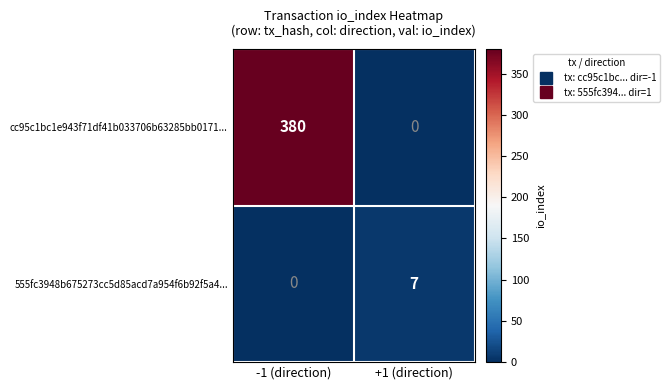

Where is 555fc3948b675273cc5d85acd7a954f6b92f5a4... nearest to the value 3?

-1 (direction)